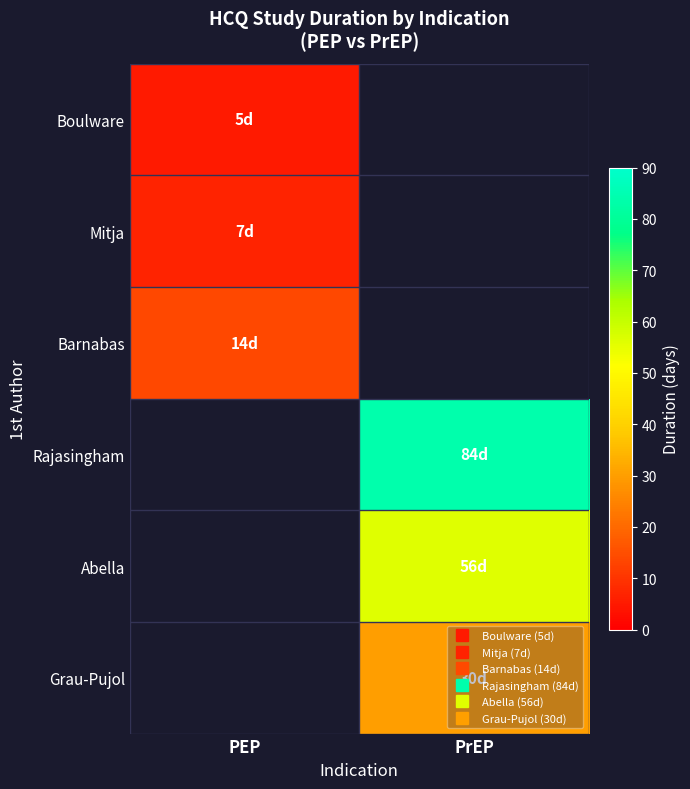

What is the smallest value displayed?

5.0